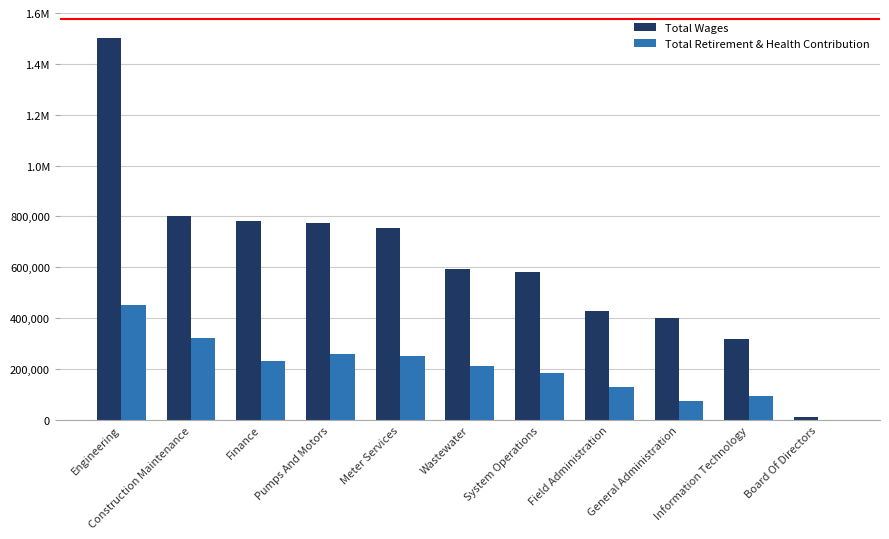

At Board Of Directors, list the series in order from smallest to largest.

Total Retirement & Health Contribution, Total Wages